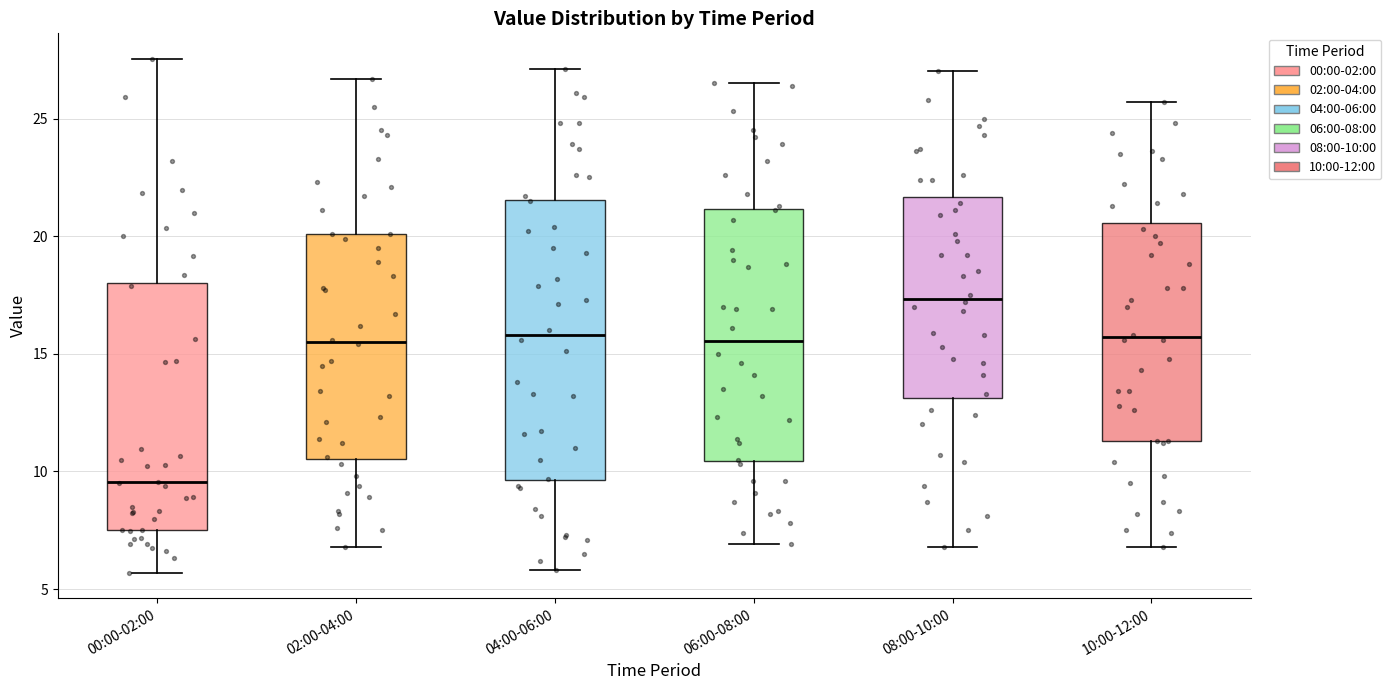

Which box has the highest median line?

08:00-10:00